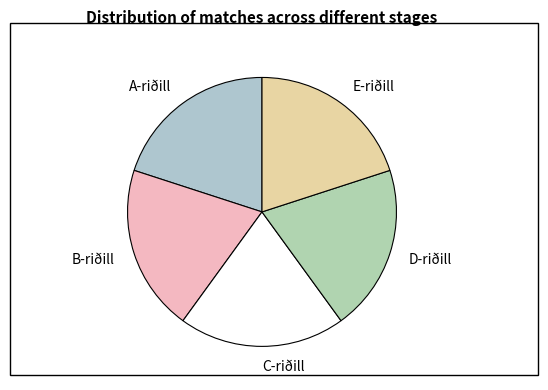

Is the sum of B-riðill and A-riðill greater than half?

No